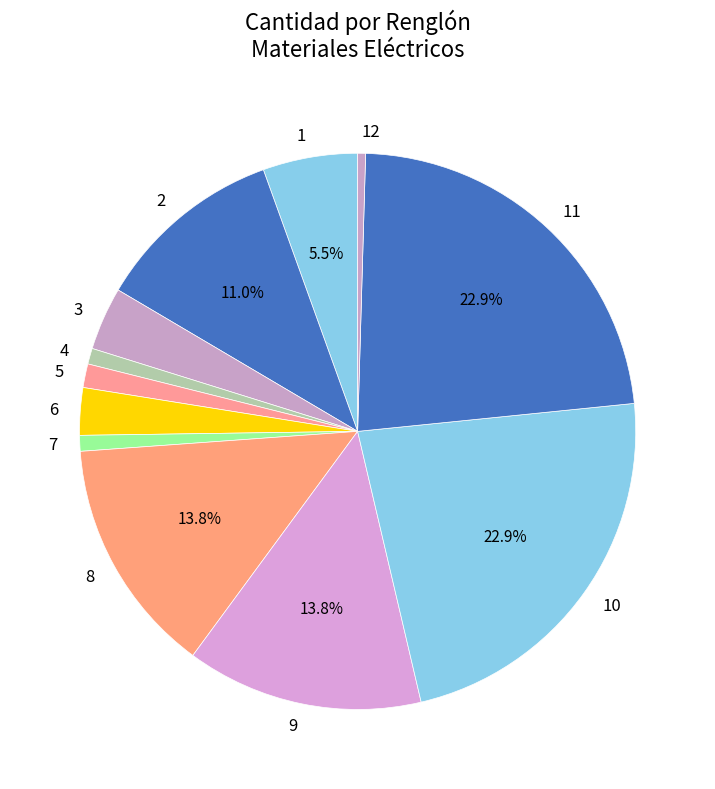

What percentage is the 11 slice, to the nearest percent?

23%